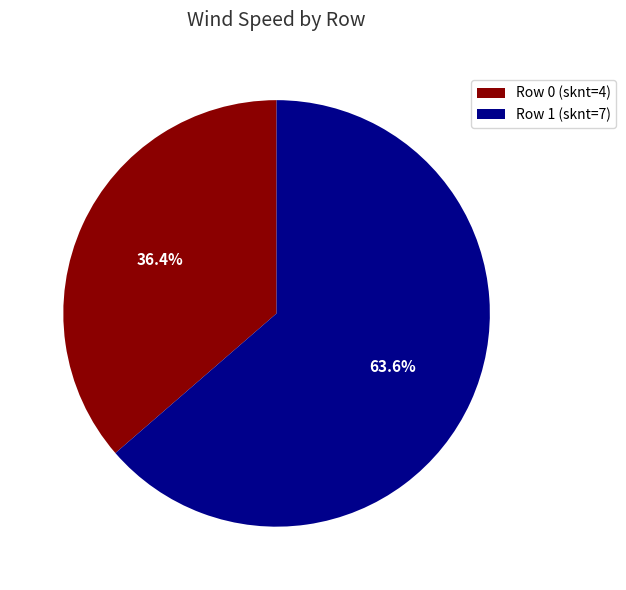

Between Row 0 (sknt=4) and Row 1 (sknt=7), which is larger?

Row 1 (sknt=7)